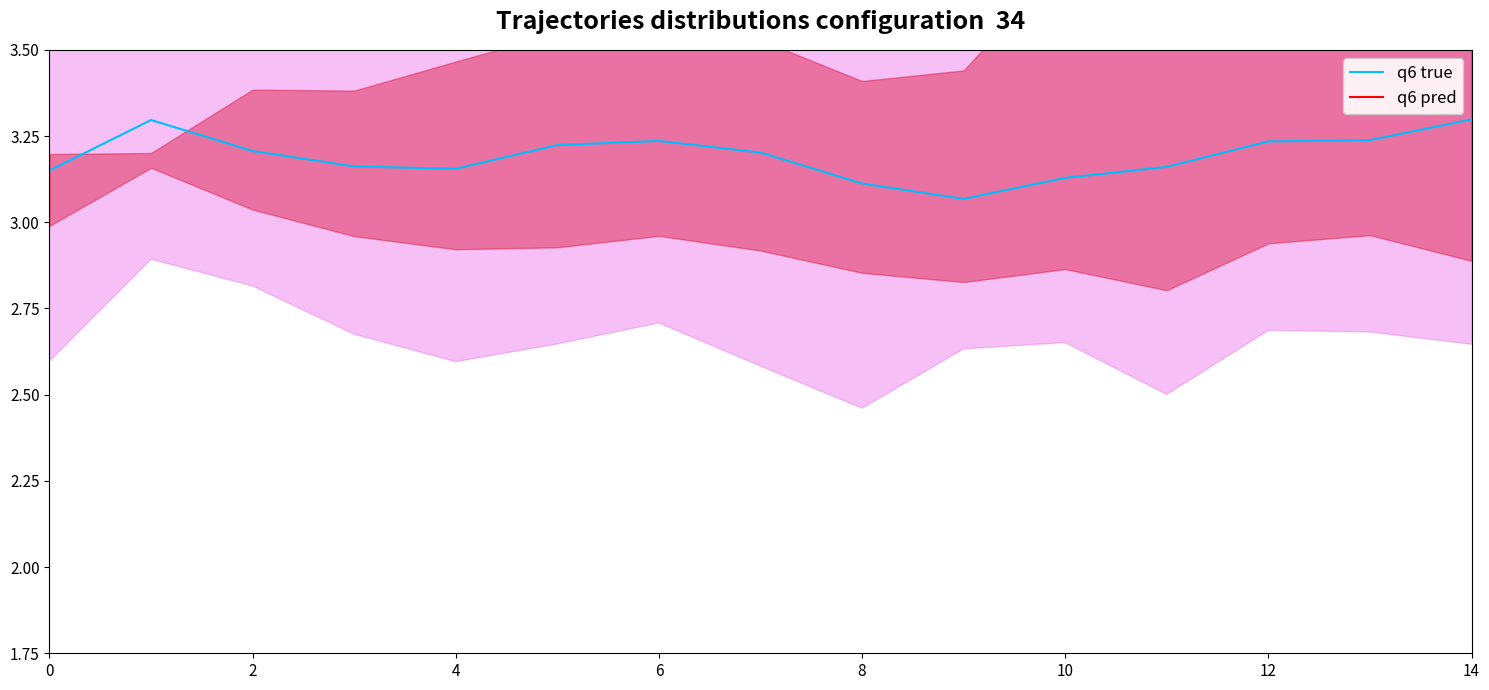

What is the maximum value for q6 true?

3.3